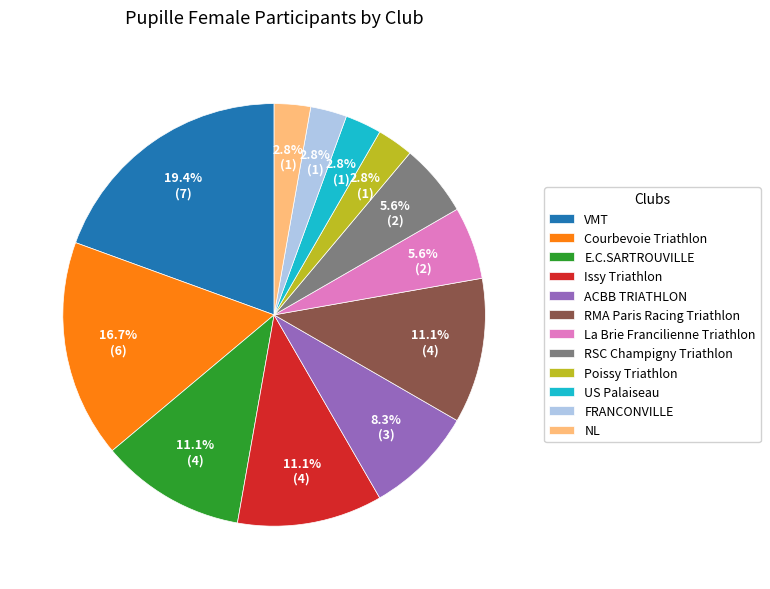

What percentage do US Palaiseau and VMT together represent?

22.2%